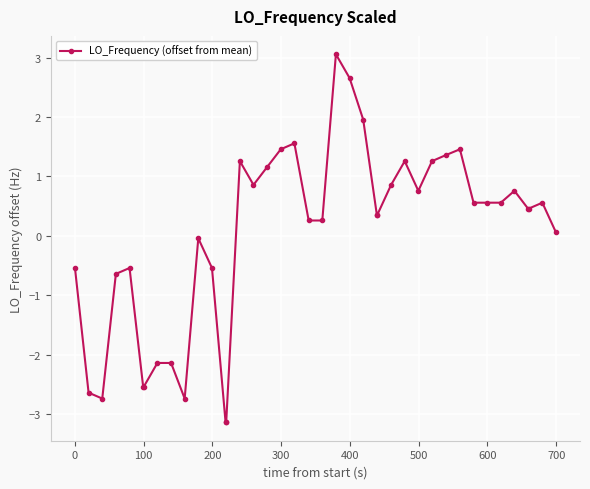

What is the difference between the maximum and minimum values?

6.2